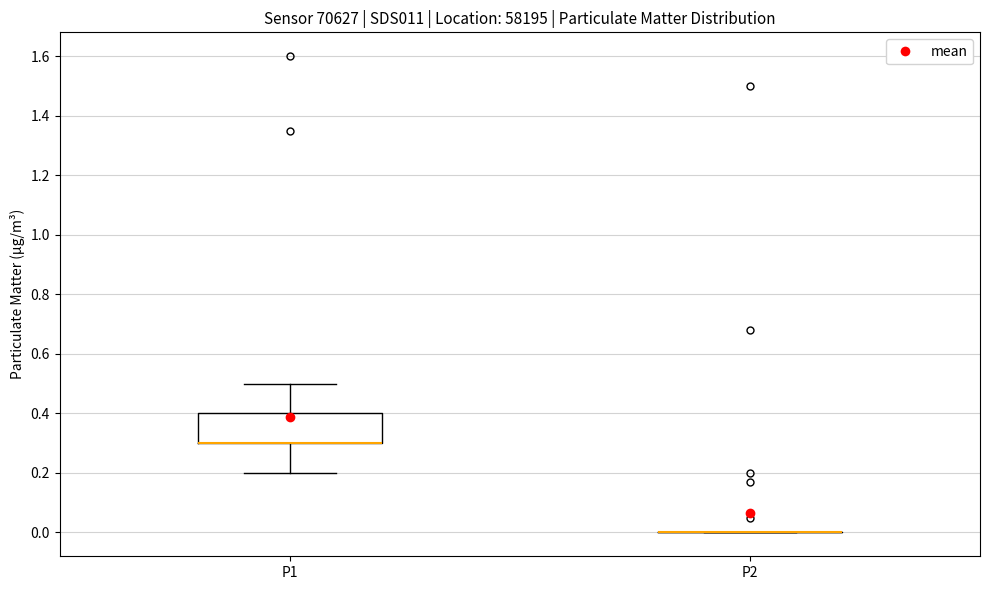

Reading left to right, read every box against the y-axis: the position of its median line, the range the box covers, and the ends of its whiskers. The values are not printed on the chart, so give them approximately, as read against the axis.

P1: median 0.3 (drawn on the box's lower edge), box 0.3 to 0.4, whiskers 0.2 to 0.5
P2: box collapsed to a line at 0.0, whiskers 0.0 to 0.0